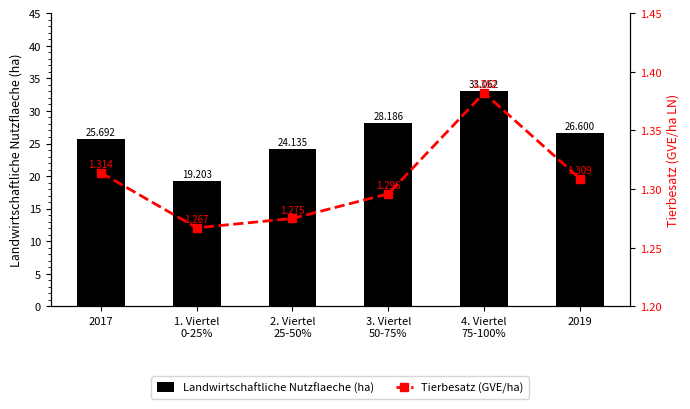

What is the minimum value shown in the chart?

1.3